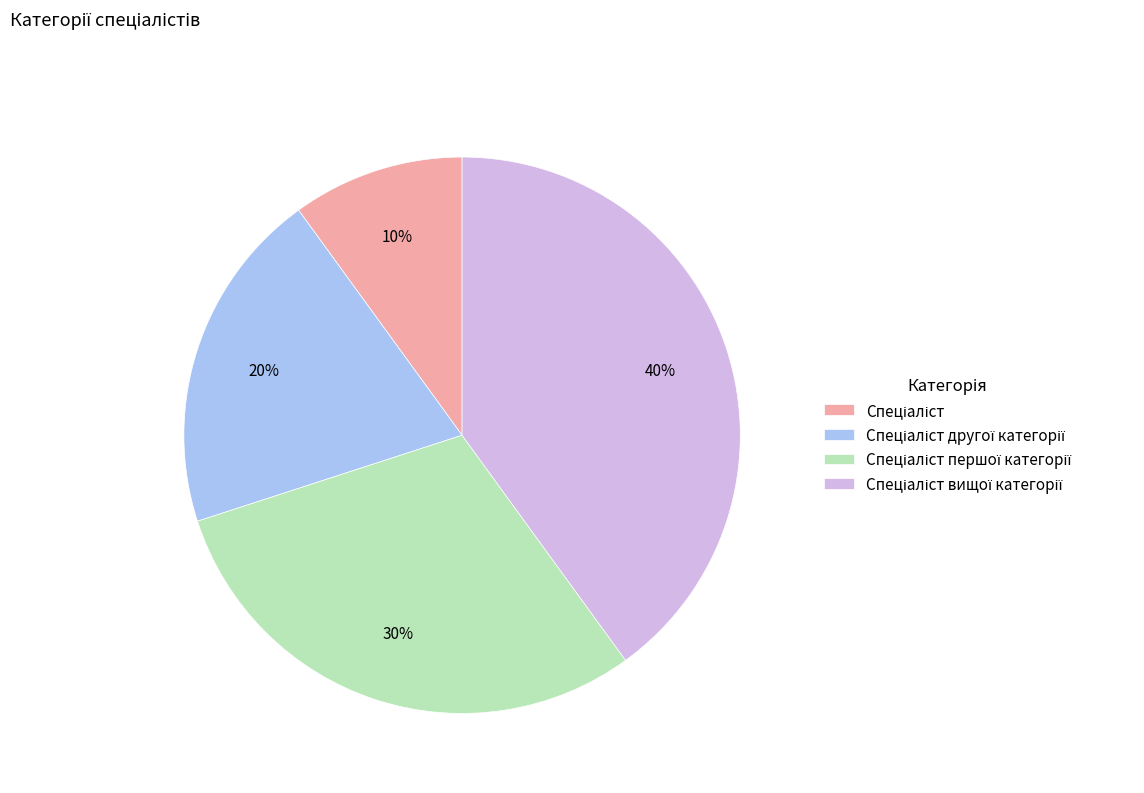

To the nearest percent, what is the difference between the largest and smallest slice percentages?

30%